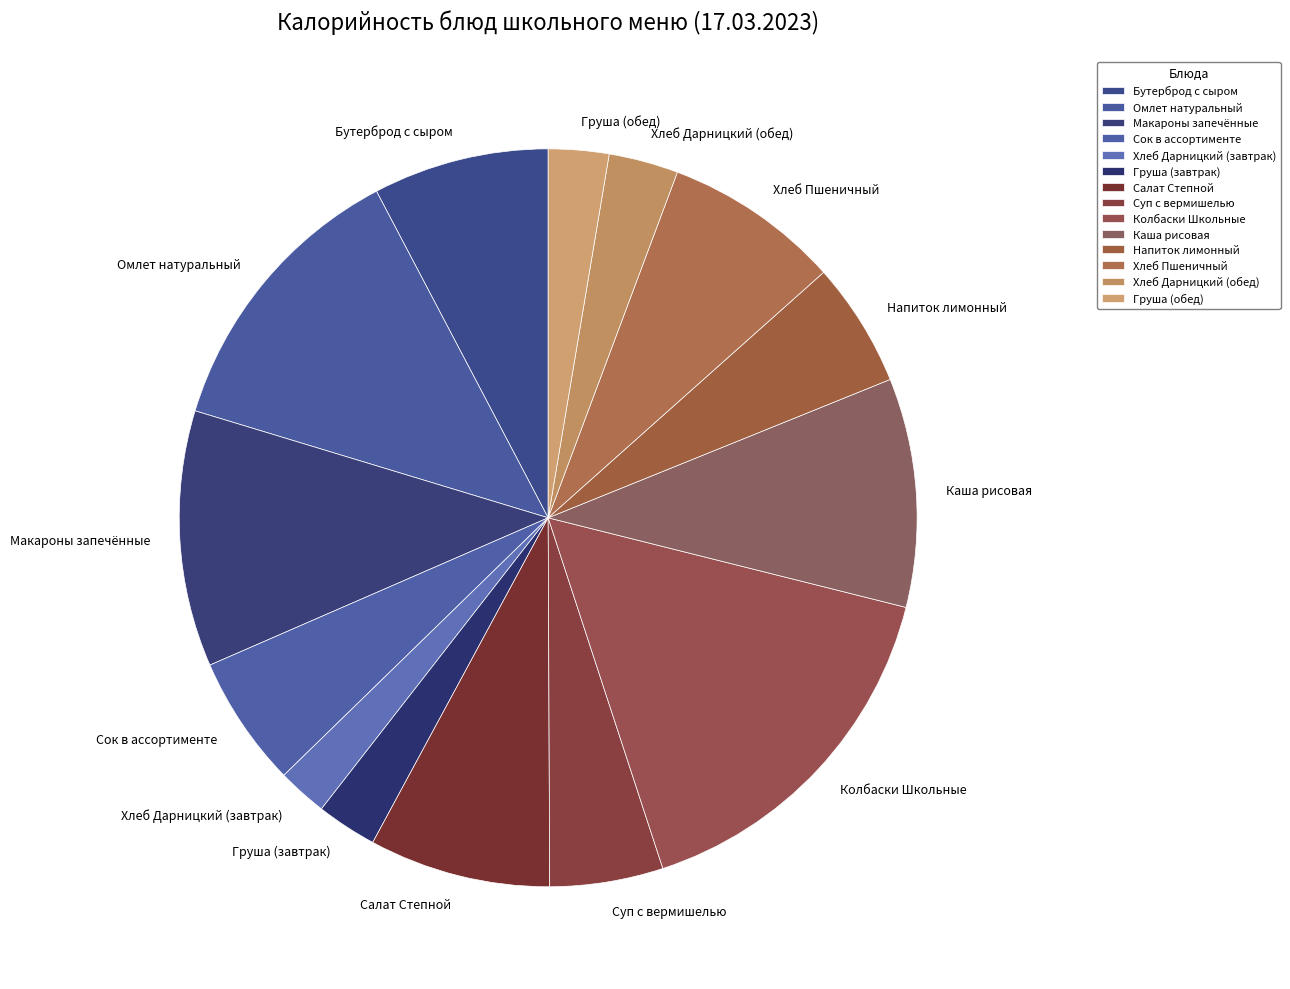

How many segments does this pie chart have?

14